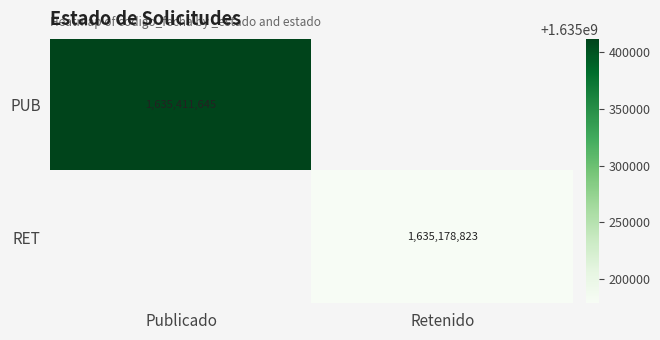

The value of PUB at Publicado is 612505597. True or false?

False